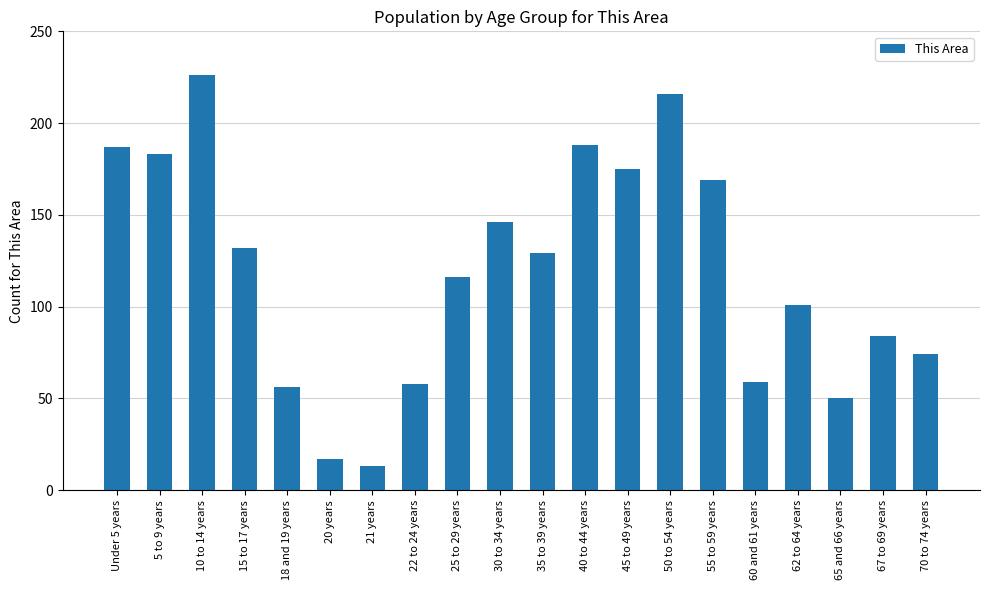

The value at 55 to 59 years is 78. True or false?

False